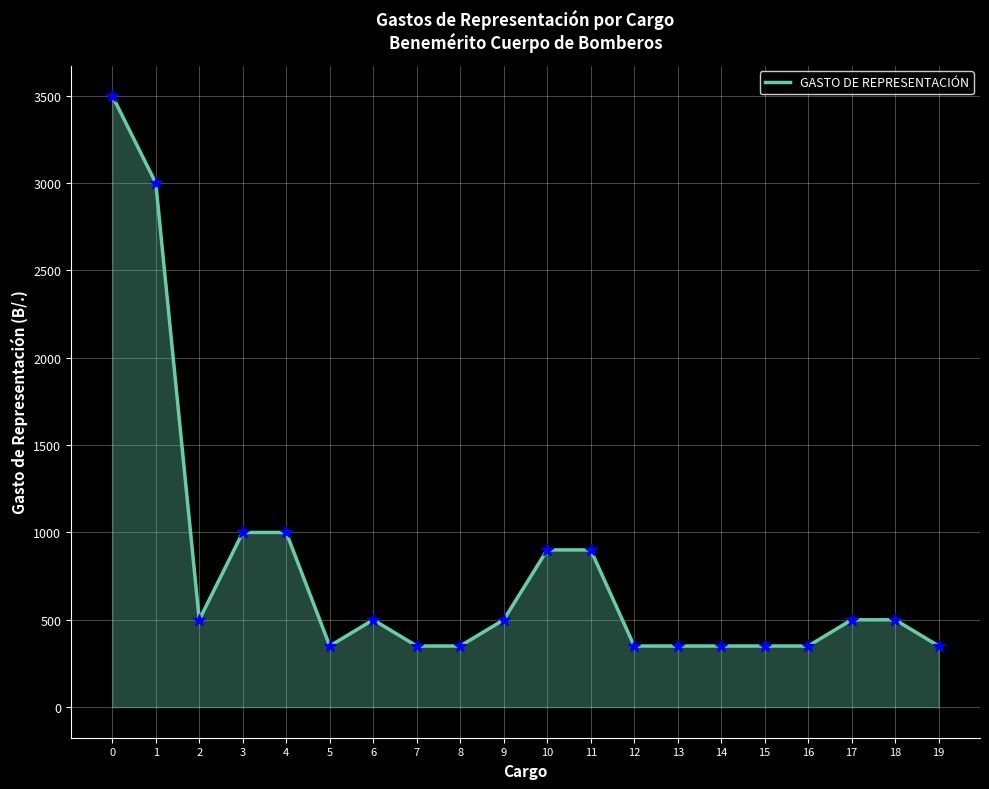

What is the ratio of the value at 0 to the value at 8?

10.0